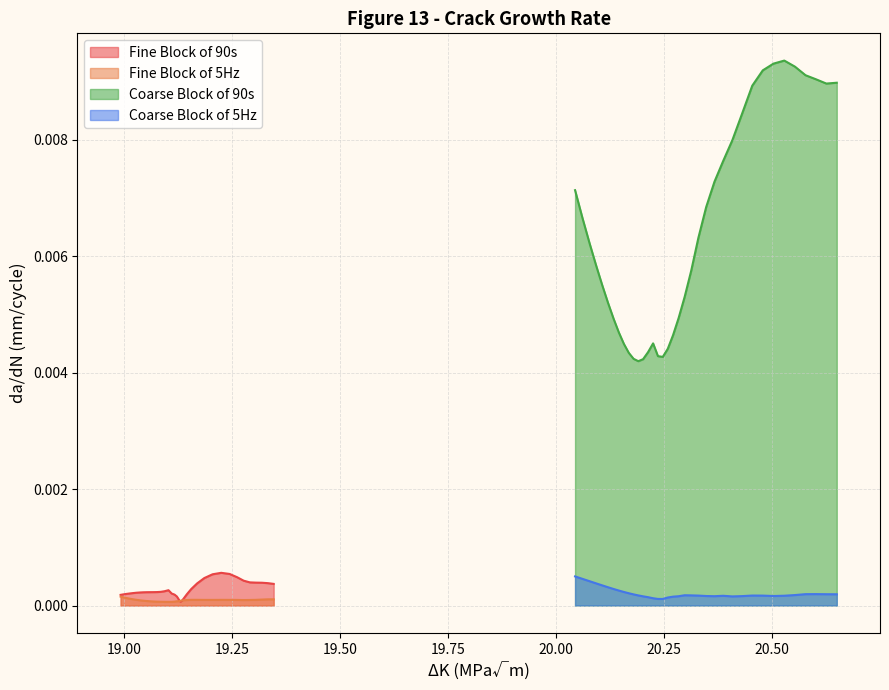

True or false: Coarse Block of 5Hz da/dN and Fine Block of 90s da/dN intersect in this chart.

True